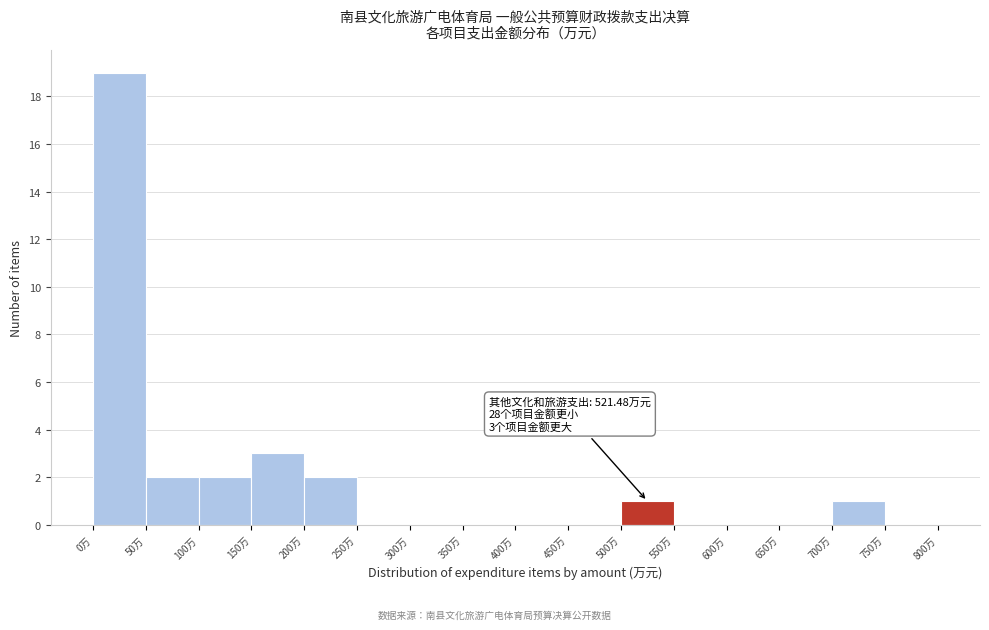

Over which range of the x-axis is the bar tallest?

0 to 50